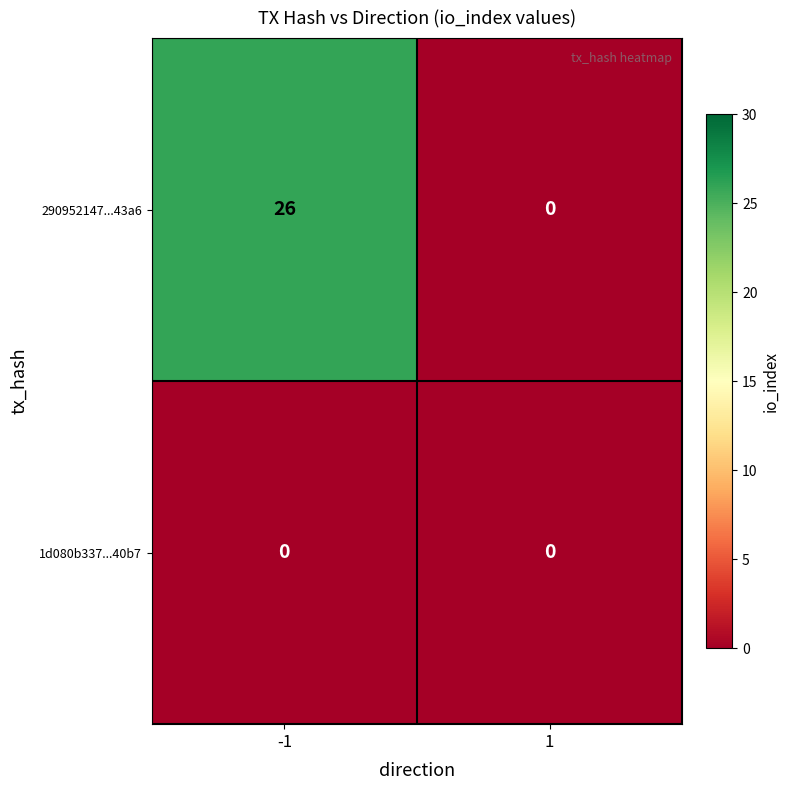

Which series has the widest spread of values?

290952147...43a6